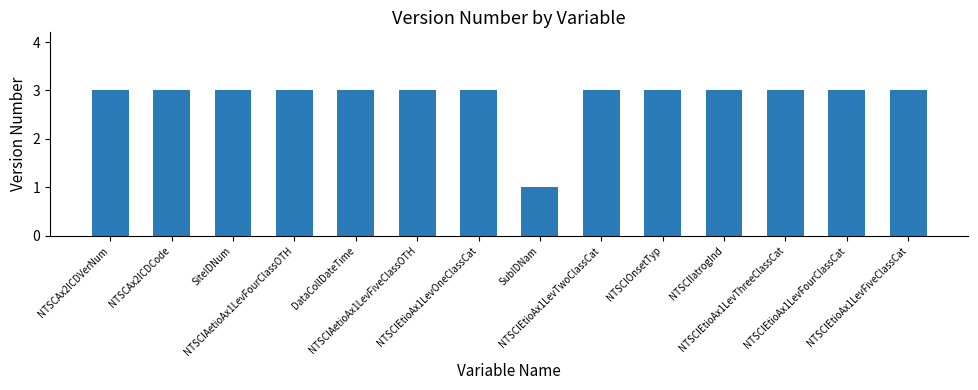

What is the sum of the values at NTSCIEtioAx1LevFiveClassCat and NTSCIEtioAx1LevTwoClassCat?

6